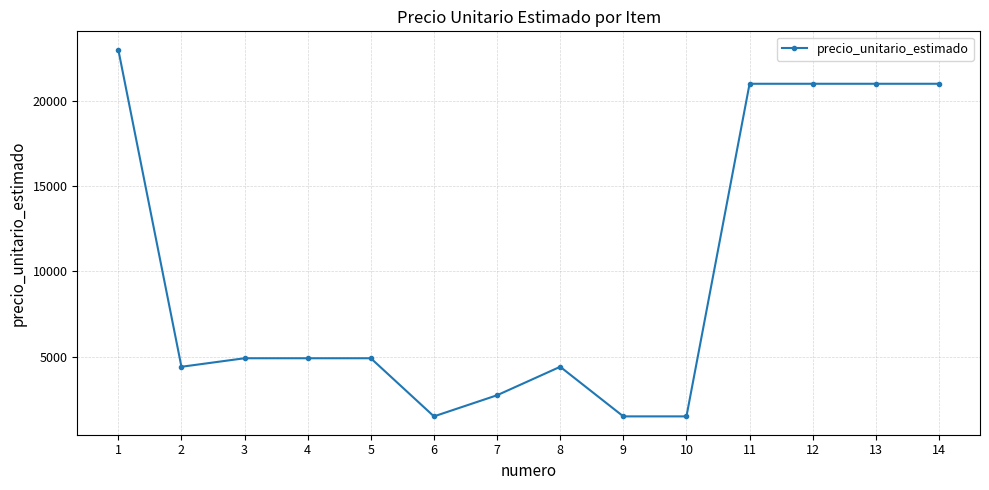

What is the maximum value shown in the chart?

23000